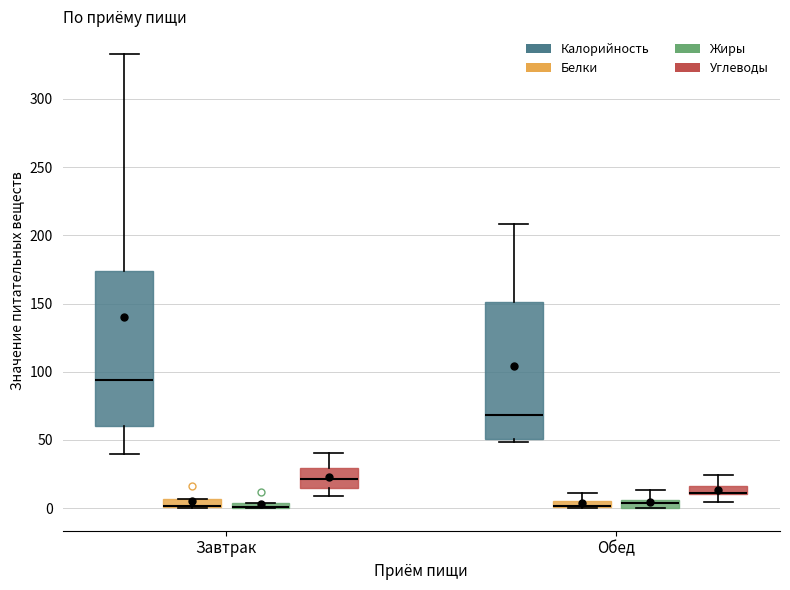

Where does the median line of the box for Завтрак (Калорийность) sit on the y-axis? The values are not printed on the chart, so give them approximately, as read against the axis.

95